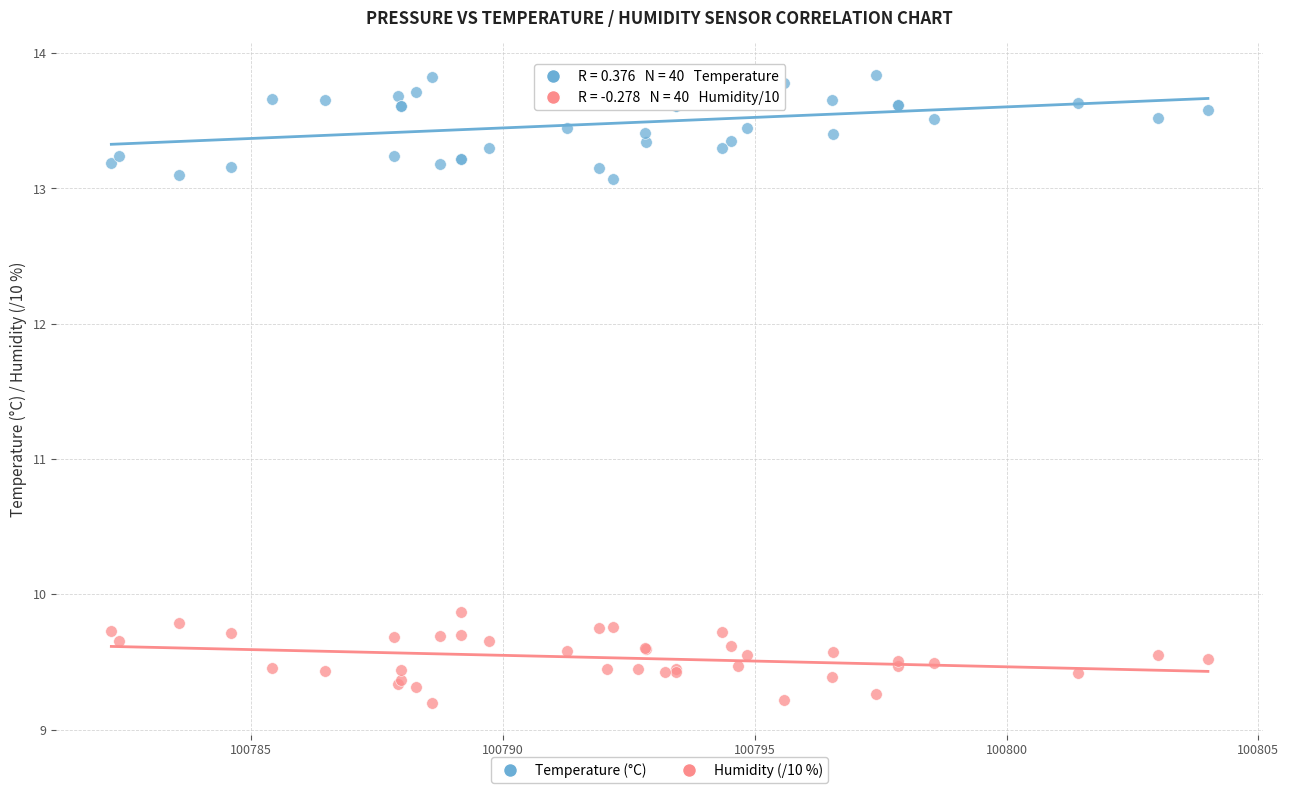

Which series contains the highest Y value?

Temperature (°C)